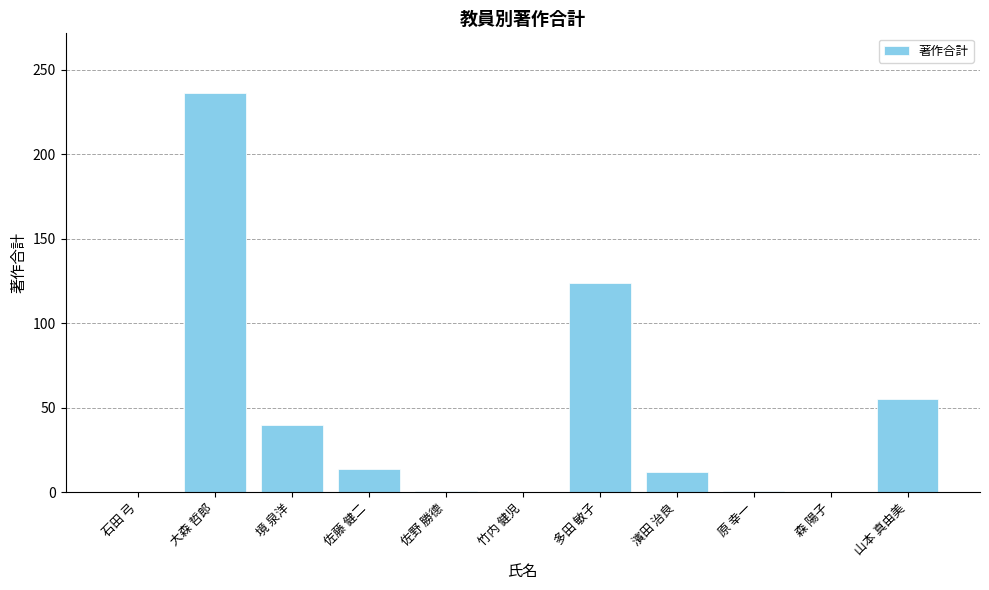

What is the greatest value displayed?

236